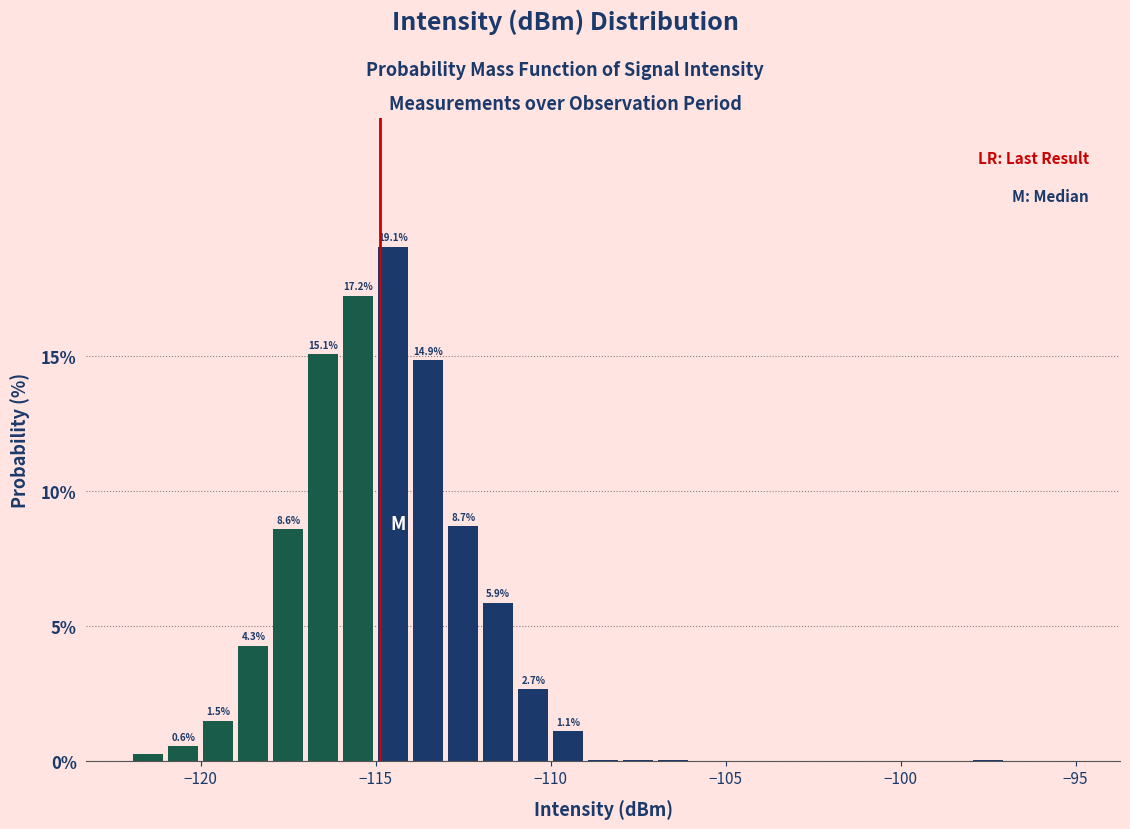

Read against the x-axis, roughly where is the centre of the tallest bar?

-114.5